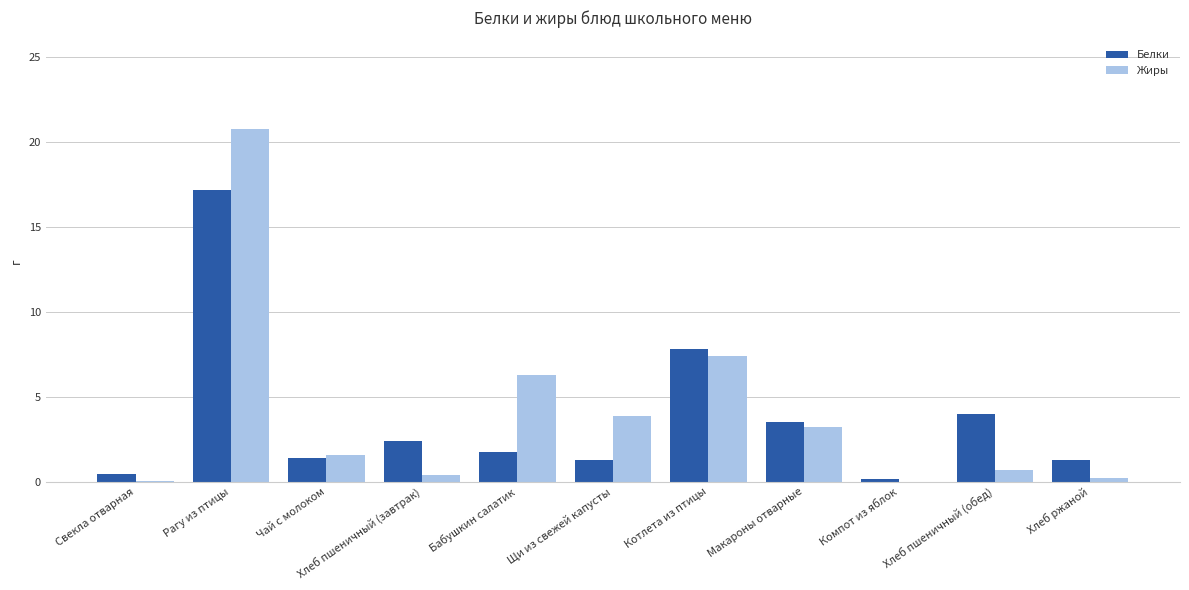

What is the sum of the Белки values at Котлета из птицы and Щи из свежей капусты?

9.1